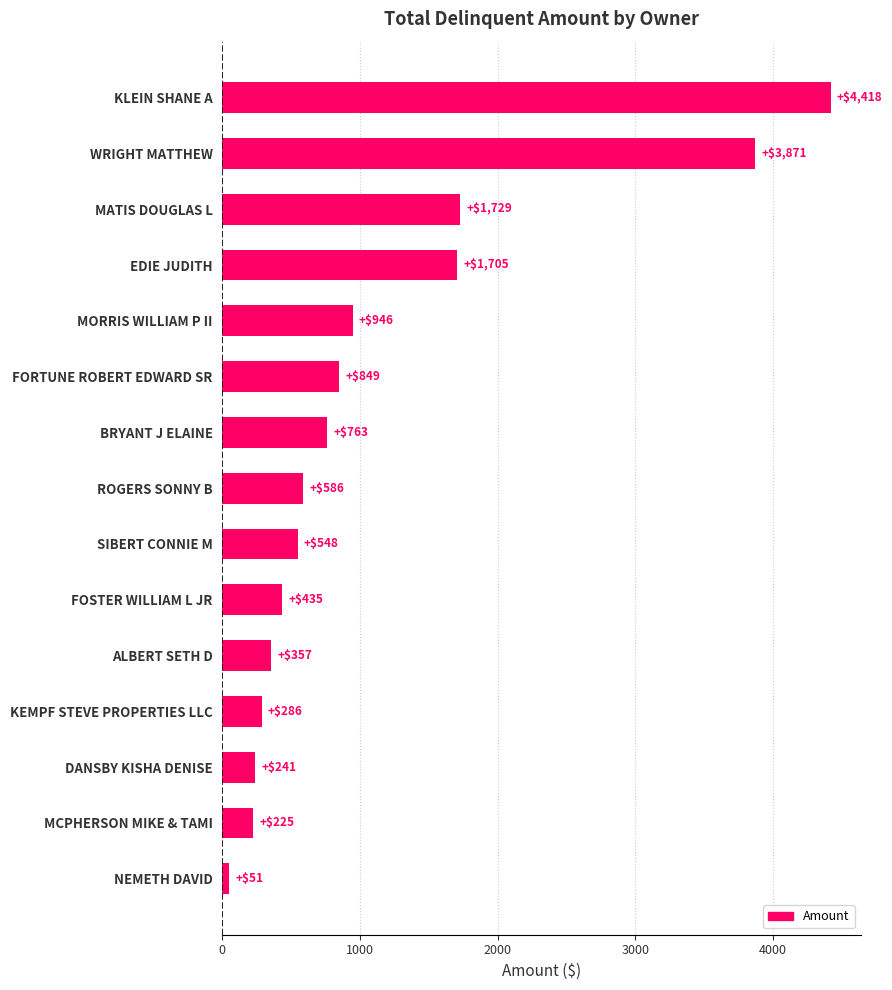

The chart shows a value of 848.7 at FORTUNE ROBERT EDWARD SR. True or false?

True